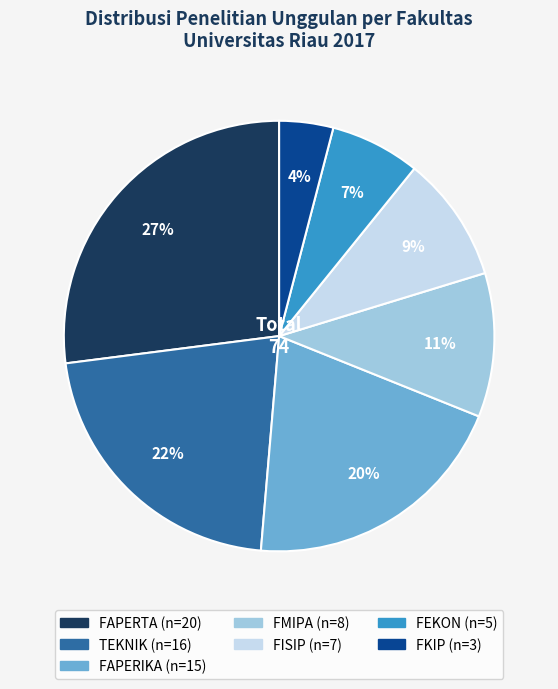

Rank the categories by value from lowest to highest.

FKIP, FEKON, FISIP, FMIPA, FAPERIKA, TEKNIK, FAPERTA